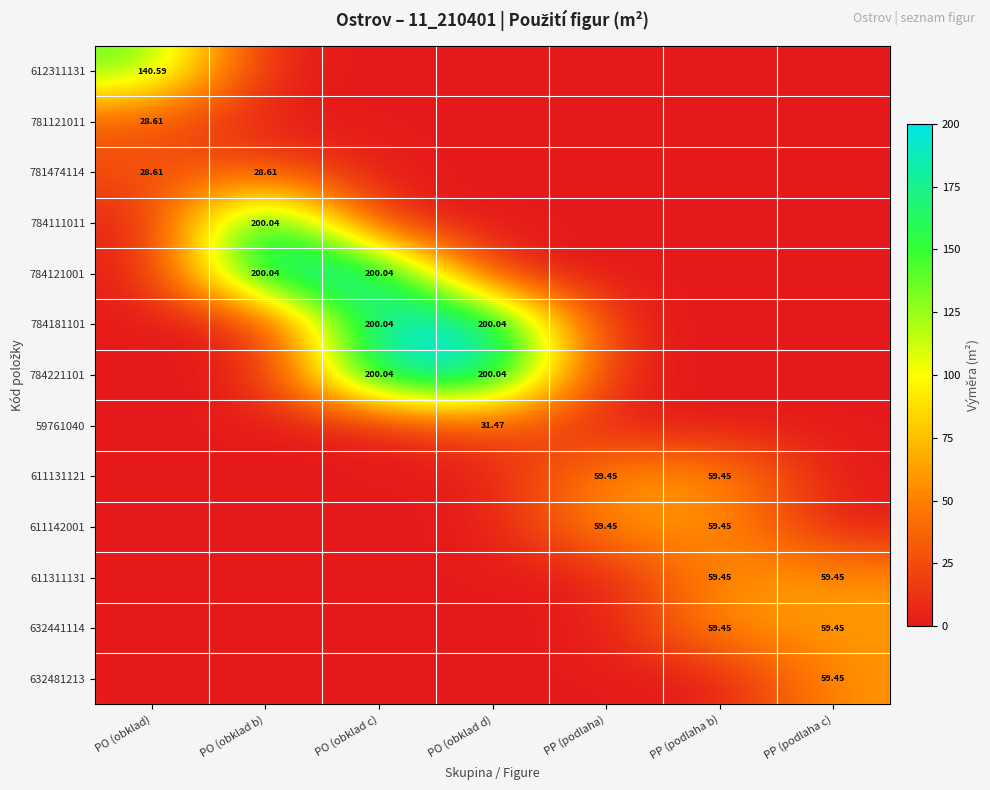

What is the highest value of the 612311131 series?

140.6